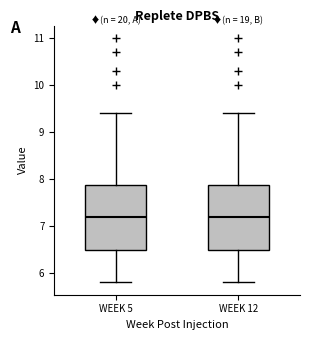

Where is the lower edge of the box for WEEK 12 on the y-axis? The values are not printed on the chart, so give them approximately, as read against the axis.

6.5